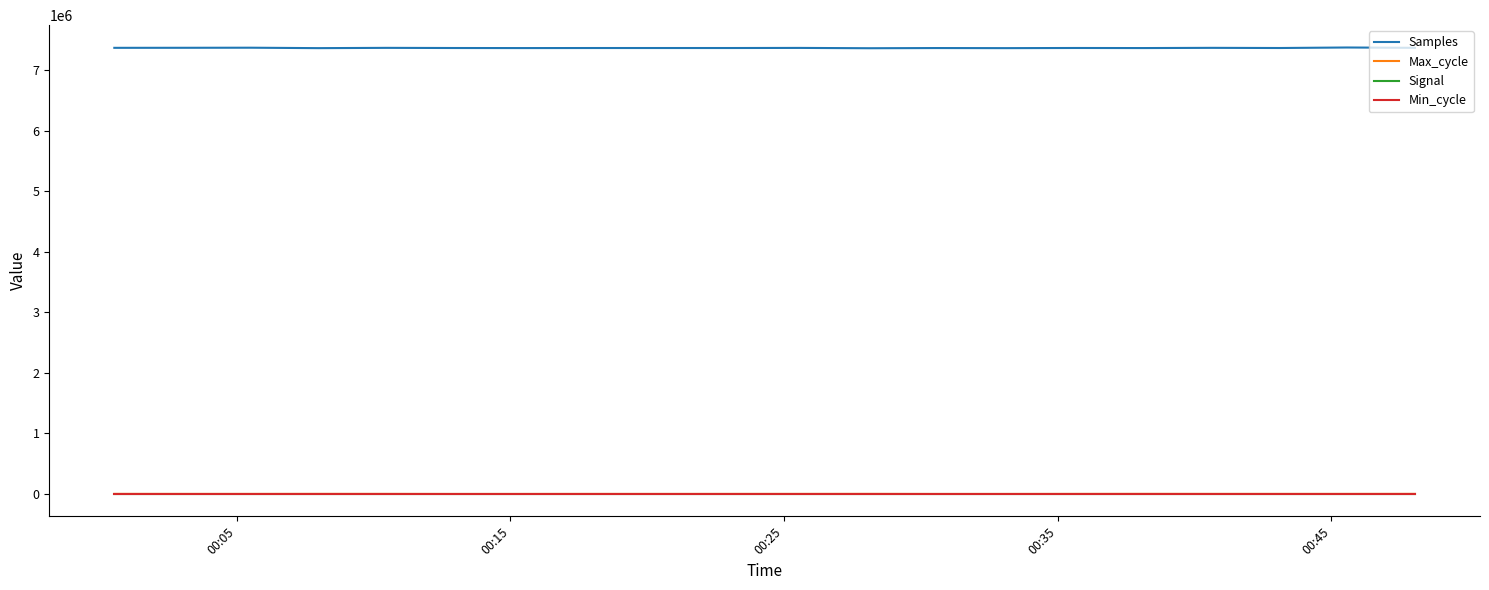

At how many categories does at least one series exceed 6334165?

20